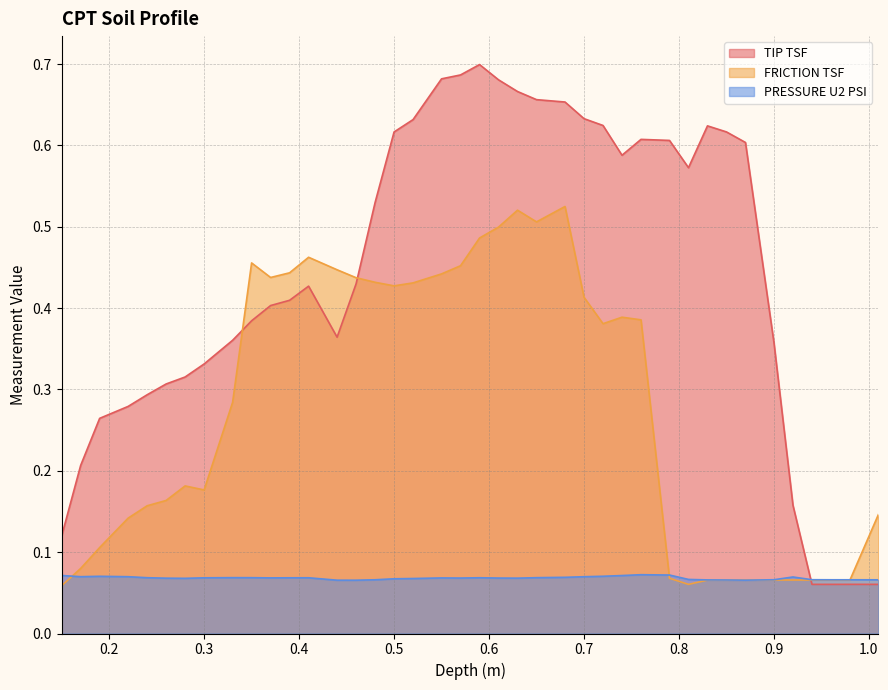

What is the sum of all PRESSURE U2 PSI values?

2.7